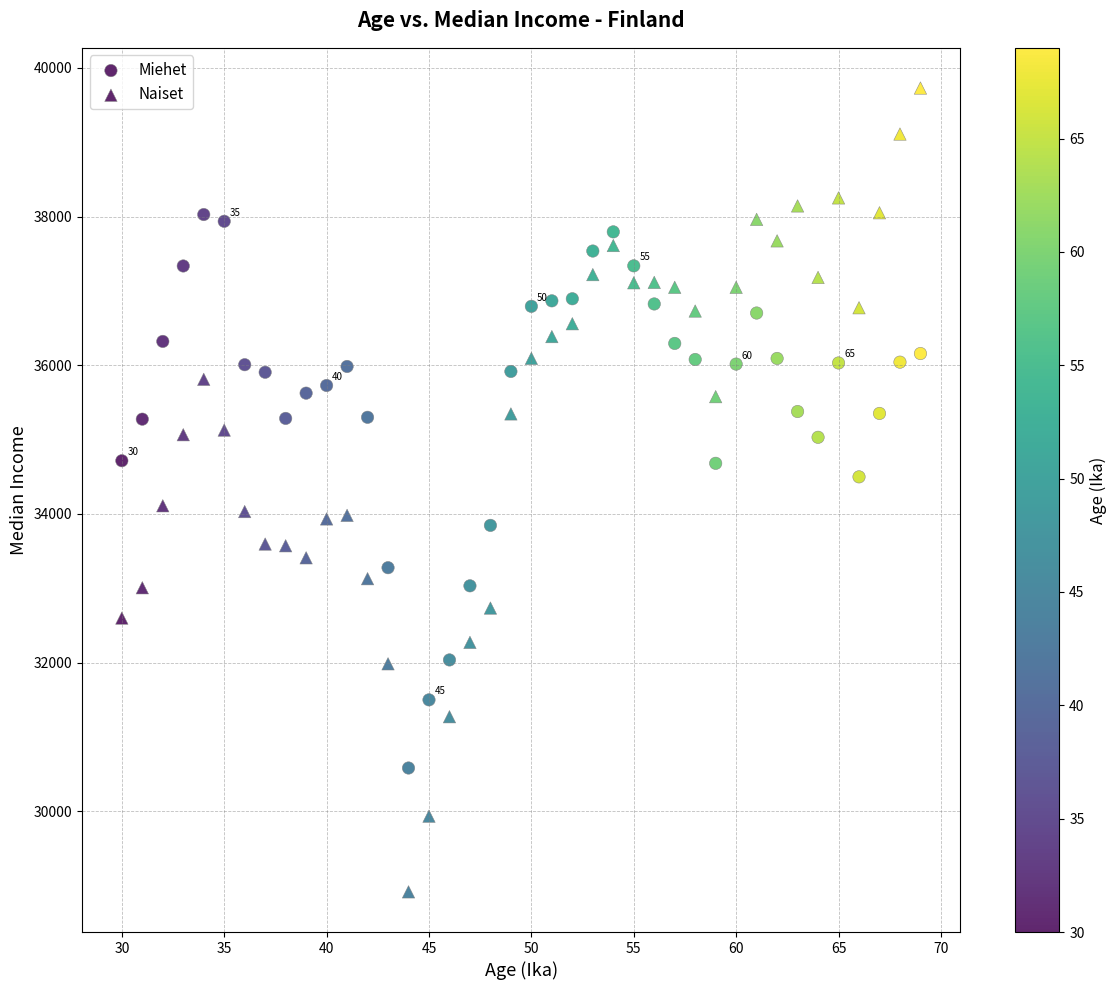

How many points are shown in the scatter plot?

80